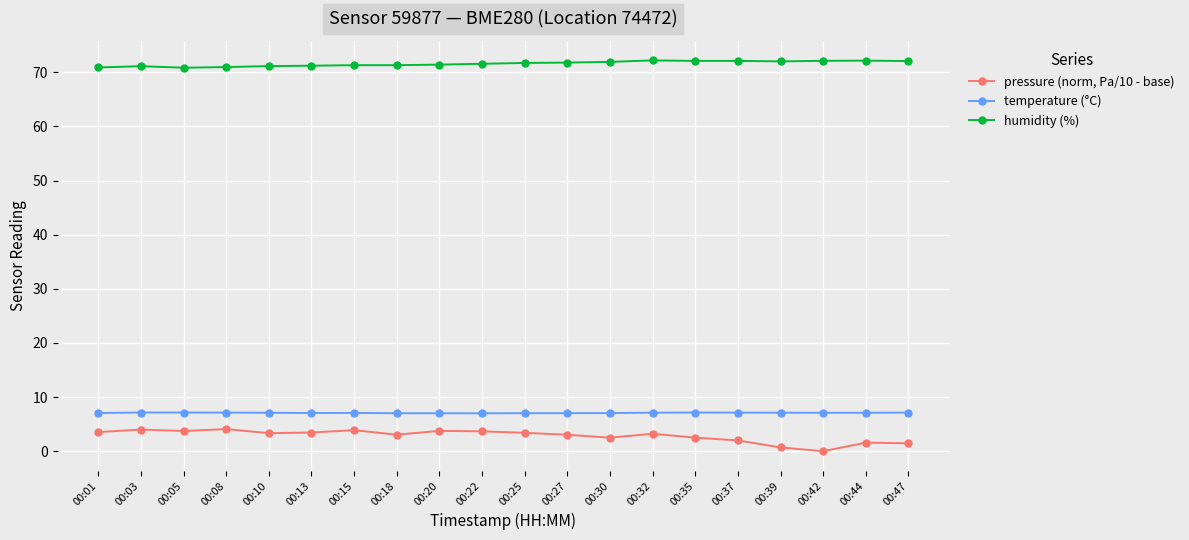

Which series has the largest total across all categories?

humidity (%)